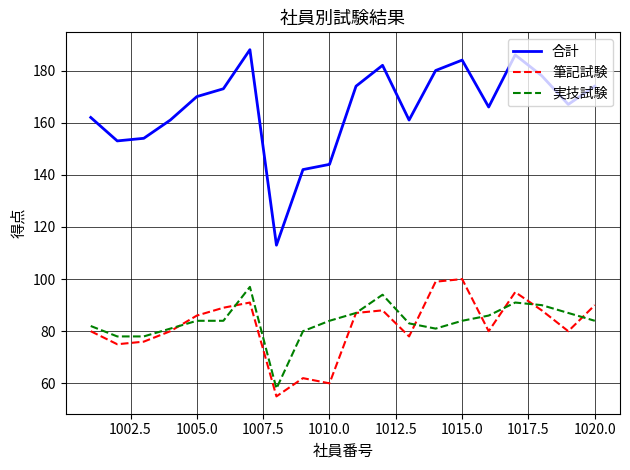

Which series has the largest total across all categories?

合計